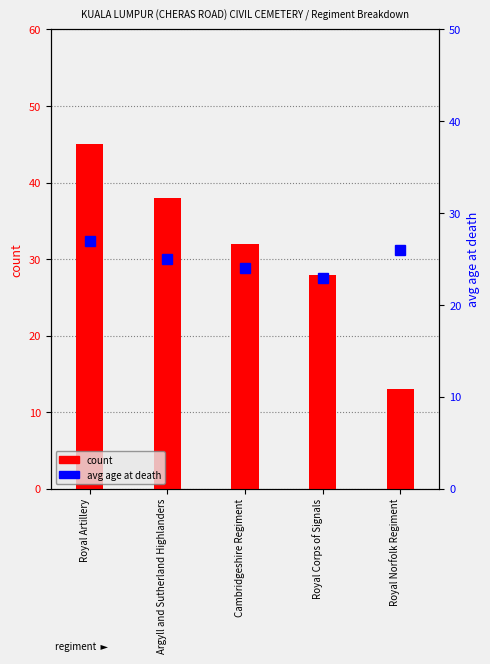

Rank the series by their maximum value, from highest to lowest.

count, avg age at death